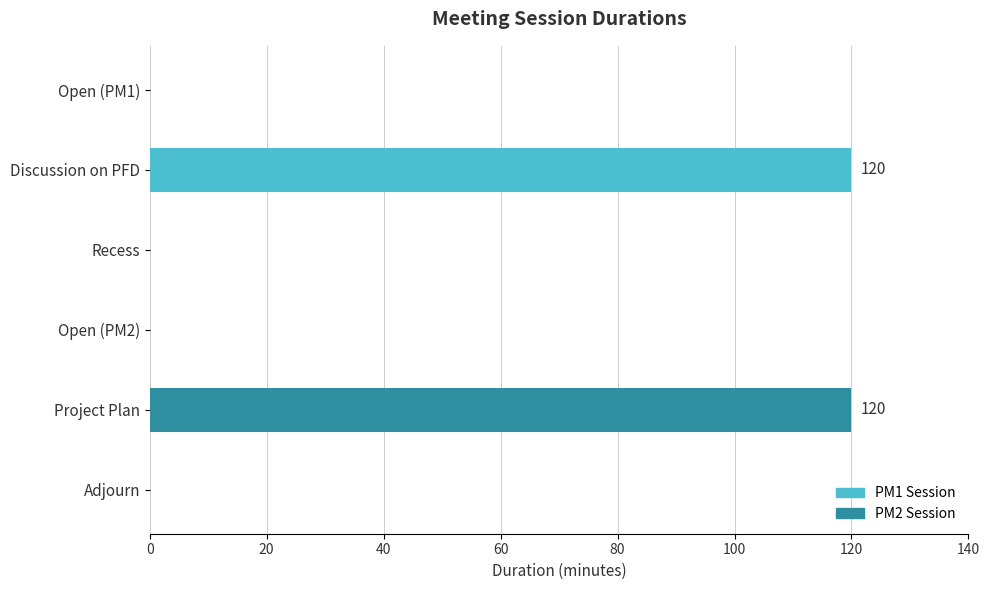

Reading top to bottom, what are all the values shown in this chart?

Open (PM1)=0	Discussion on PFD=120	Recess=0	Open (PM2)=0	Project Plan=120	Adjourn=0